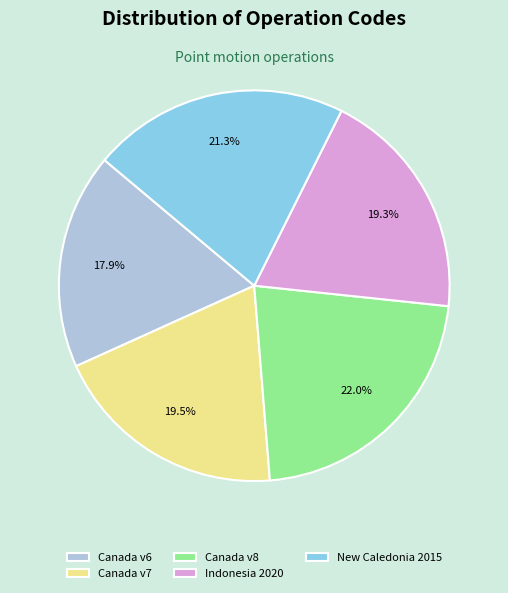

How many segments does this pie chart have?

5